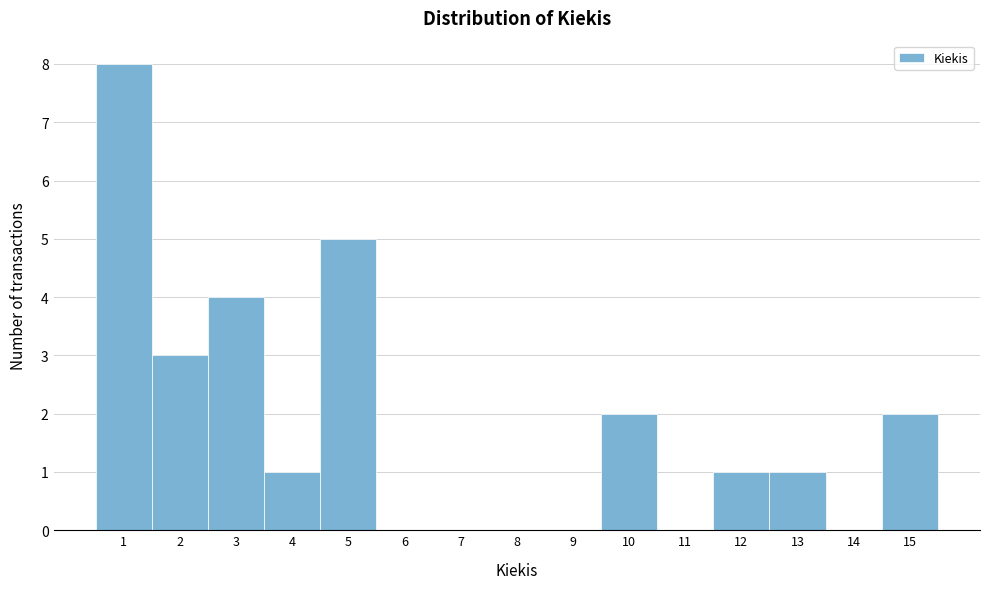

Reading left to right, list every bar in this chart as the range it spans on the x-axis followed by its height. The values are not printed on the chart, so give them approximately, as read against the axis.

0.5 to 1.5: 8
1.5 to 2.5: 3
2.5 to 3.5: 4
3.5 to 4.5: 1
4.5 to 5.5: 5
5.5 to 6.5: 0
6.5 to 7.5: 0
7.5 to 8.5: 0
8.5 to 9.5: 0
9.5 to 10.5: 2
10.5 to 11.5: 0
11.5 to 12.5: 1
12.5 to 13.5: 1
13.5 to 14.5: 0
14.5 to 15.5: 2